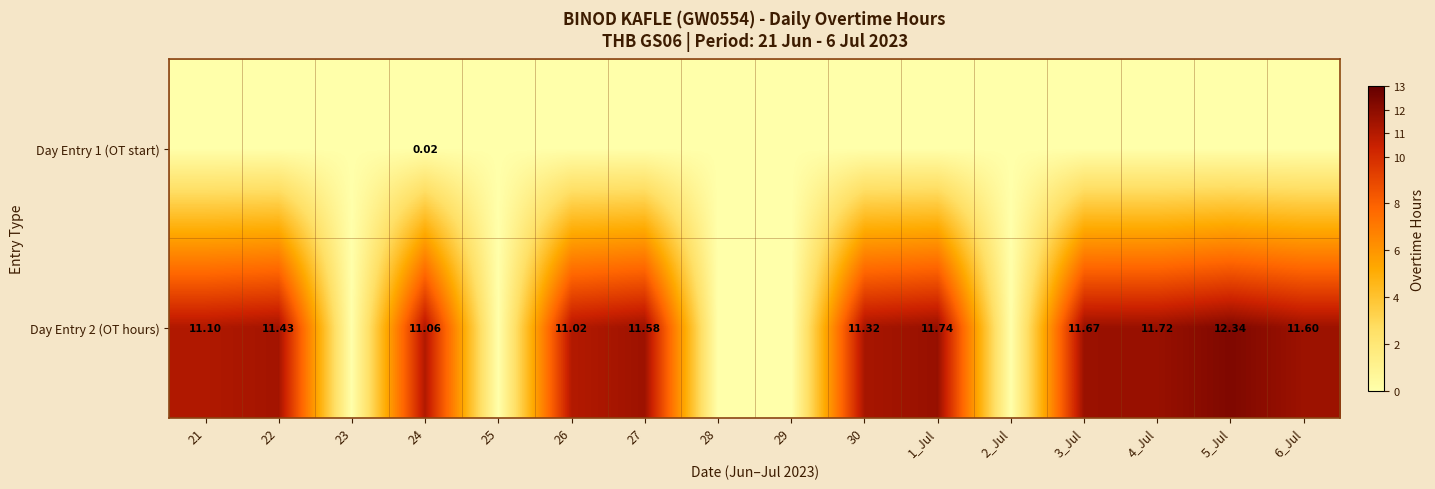

Is the value of Day Entry 2 (OT hours) at 24 greater than the value of Day Entry 1 (OT start) at 24?

Yes